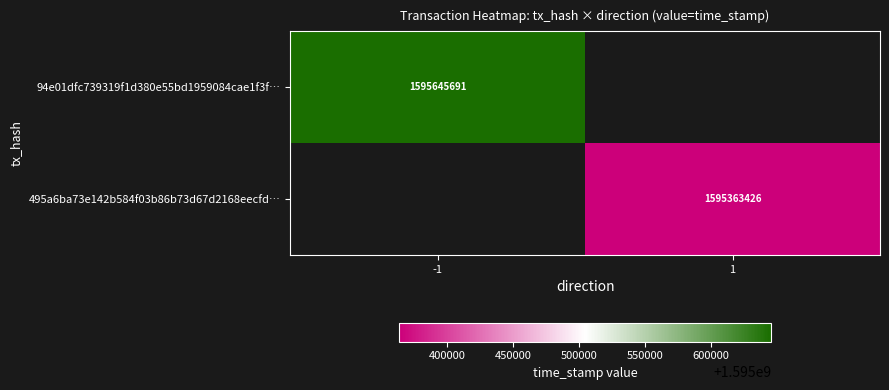

True or false: 94e01dfc739319f1d380e55bd1959084cae1f3f… has a value of 1595645691 at -1.

True